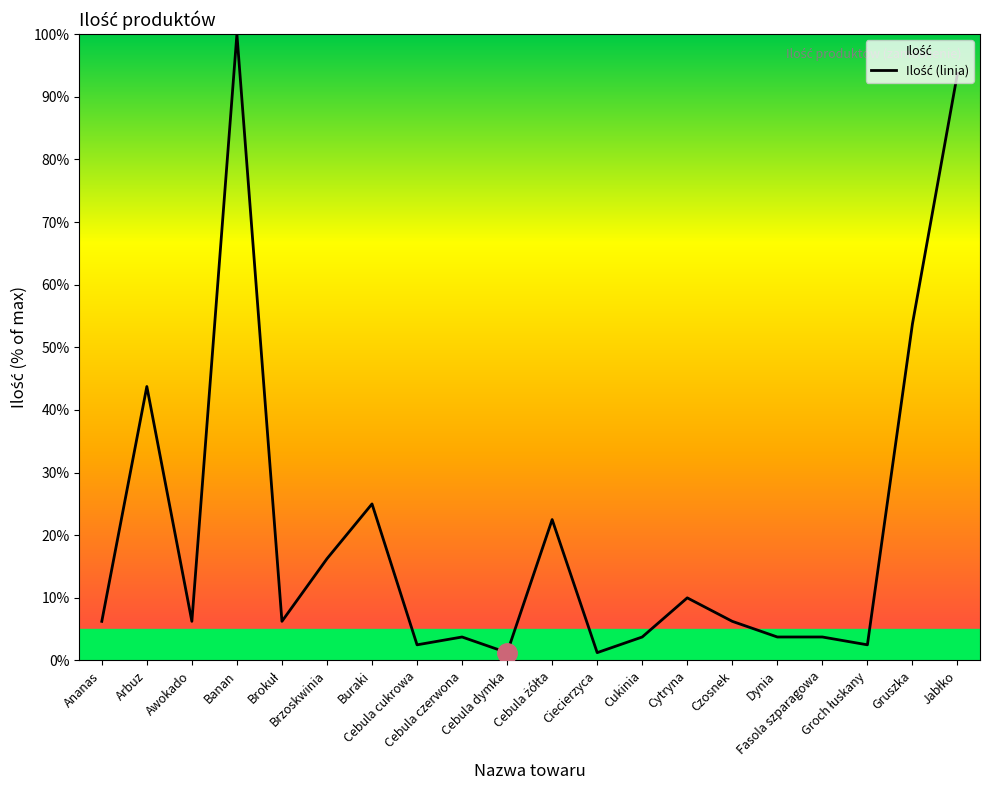

Reading right to left, list all the values displayed in this chart.

Jabłko=93.8	Gruszka=53.8	Groch łuskany=2.5	Fasola szparagowa=3.8	Dynia=3.8	Czosnek=6.2	Cytryna=10.0	Cukinia=3.8	Ciecierzyca=1.2	Cebula żółta=22.5	Cebula dymka=1.2	Cebula czerwona=3.8	Cebula cukrowa=2.5	Buraki=25.0	Brzoskwinia=16.2	Brokuł=6.2	Banan=100.0	Awokado=6.2	Arbuz=43.8	Ananas=6.2